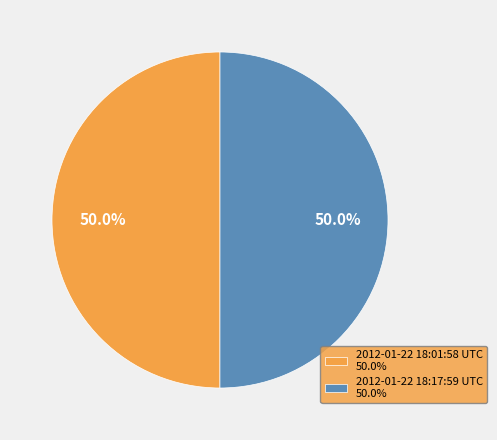

Is it true that 2012-01-22 18:01:58 UTC is 56% of the pie?

False